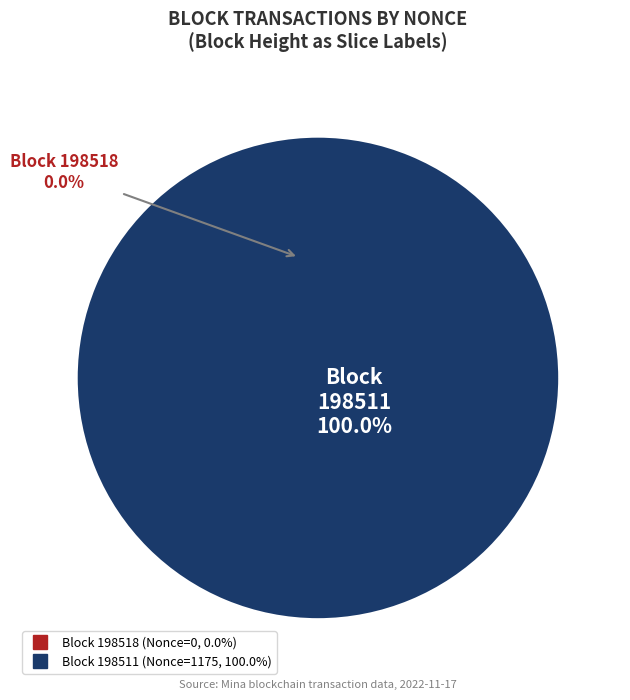

To the nearest percent, what portion does 198511 represent?

100%